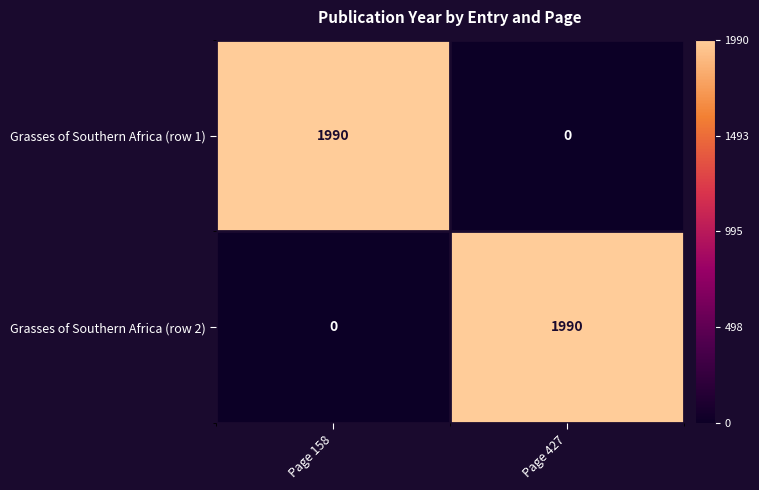

Count the number of data series in this chart.

2